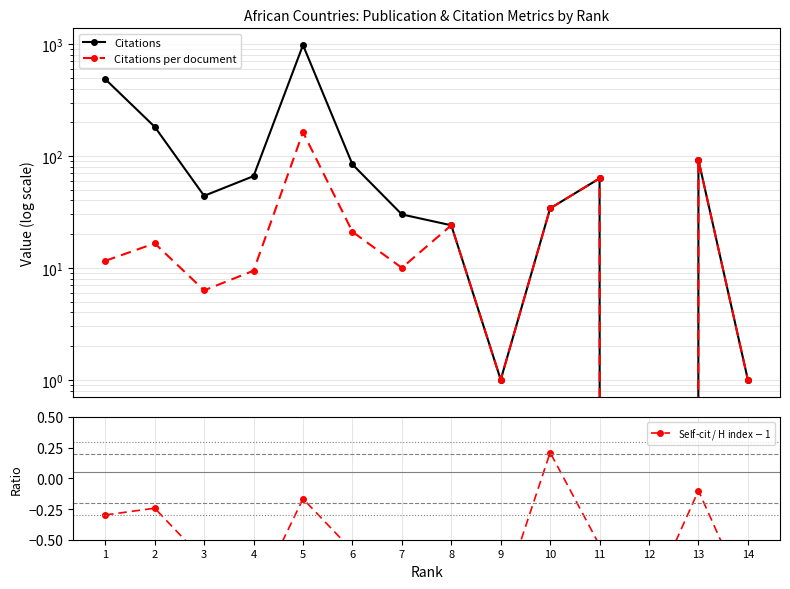

In Citations per document, how many points are higher than both neighbors (excluding endpoints)?

5